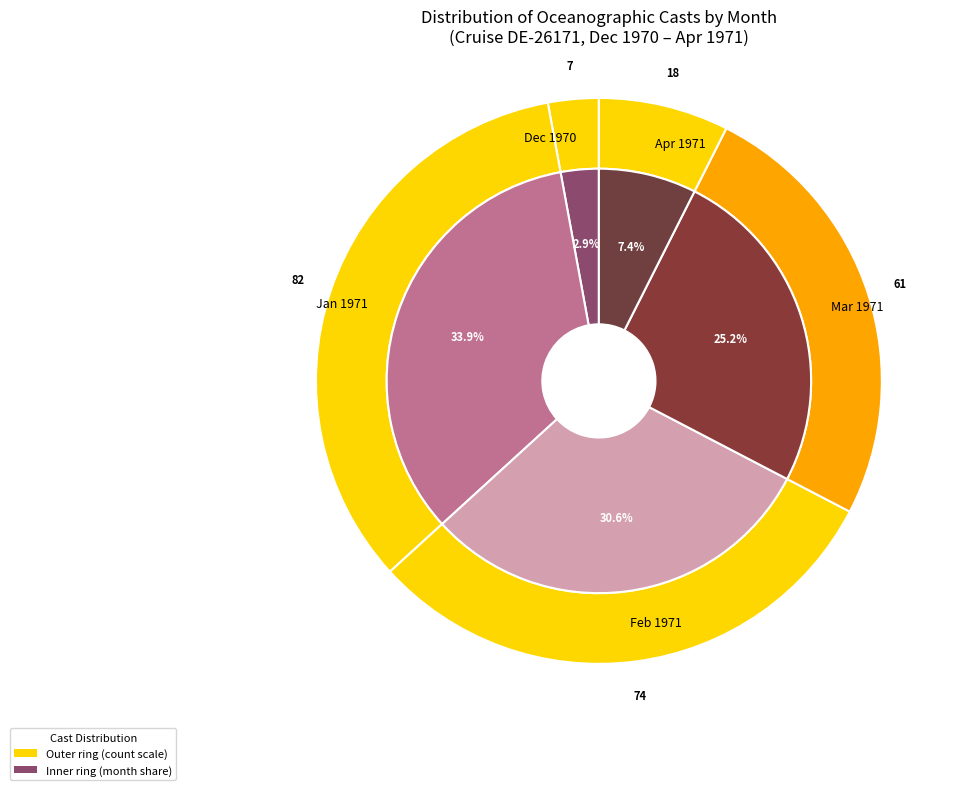

Which has a higher value, 12 or 1?

12